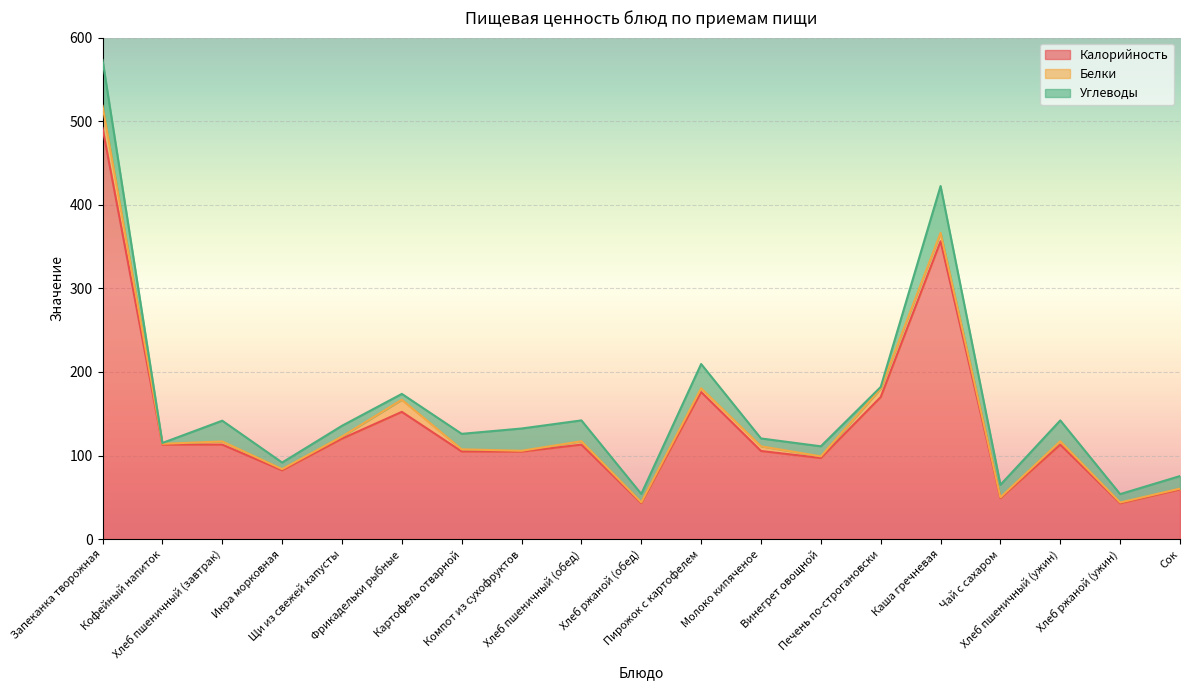

What is the difference between the maximum and minimum values in the Калорийность series?

449.1